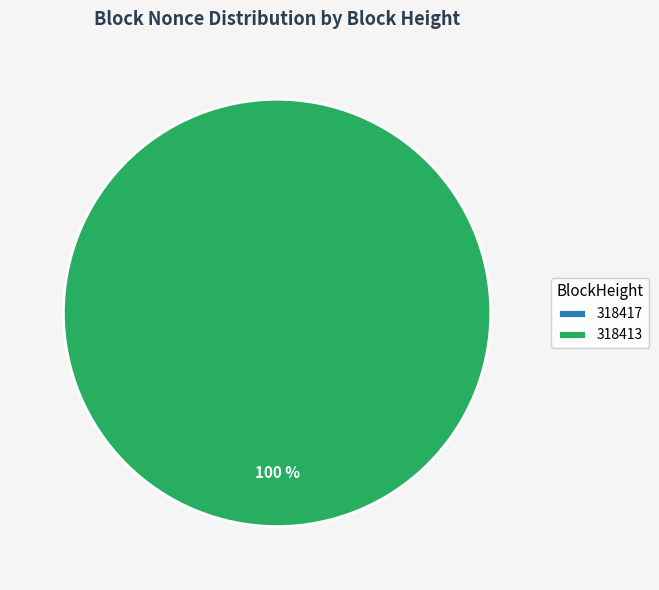

Which category has the smallest portion of the pie?

318417